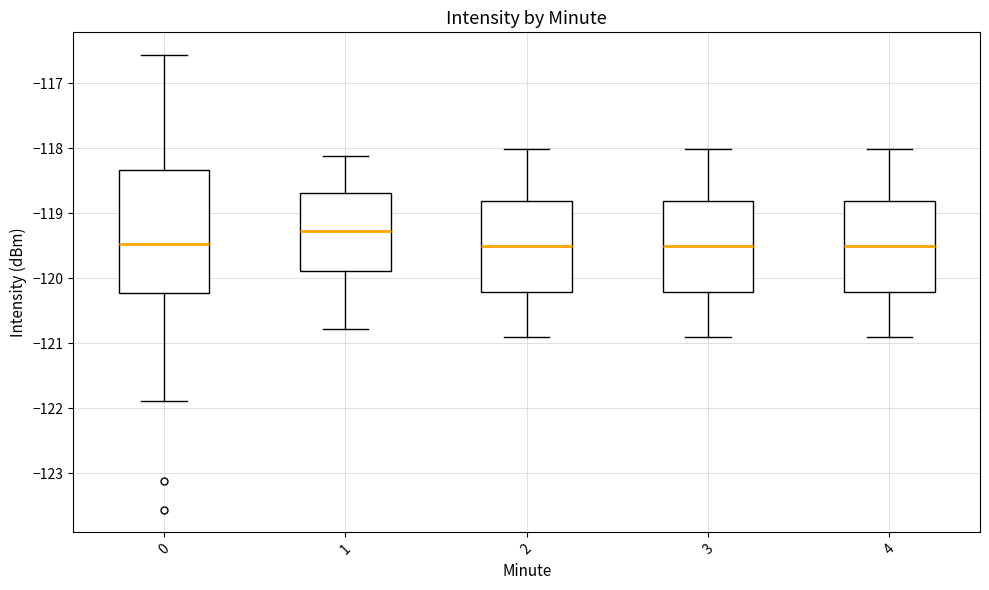

Reading left to right, read every box against the y-axis: the position of its median line, the range the box covers, and the ends of its whiskers. The values are not printed on the chart, so give them approximately, as read against the axis.

0: median -119.5, box -120.2 to -118.3, whiskers -121.9 to -116.6
1: median -119.3, box -119.9 to -118.7, whiskers -120.8 to -118.1
2: median -119.5, box -120.2 to -118.8, whiskers -120.9 to -118.0
3: median -119.5, box -120.2 to -118.8, whiskers -120.9 to -118.0
4: median -119.5, box -120.2 to -118.8, whiskers -120.9 to -118.0